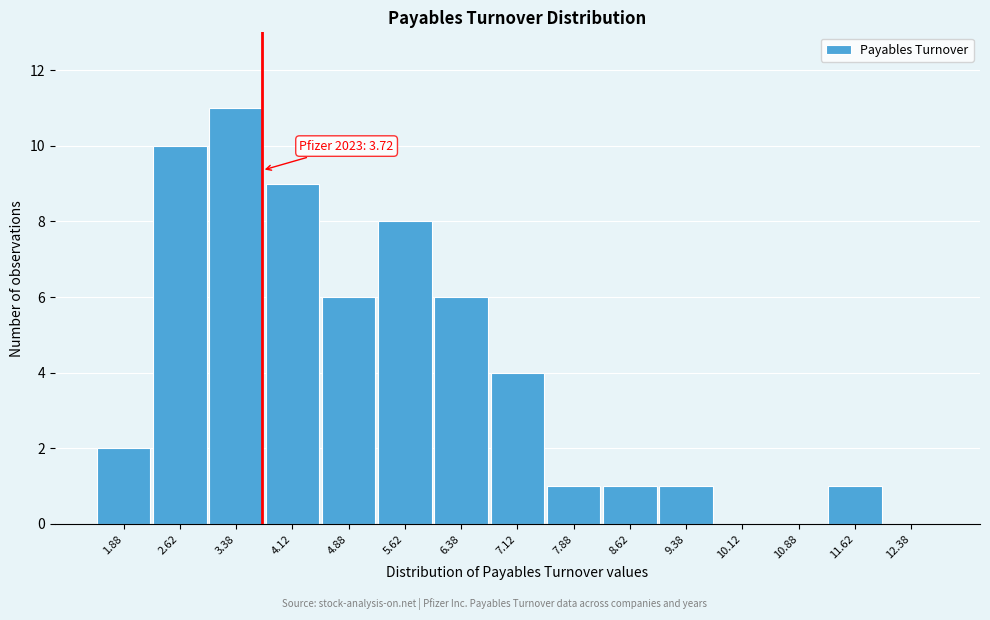

Which range on the x-axis has the tallest bar?

3.00 to 3.75